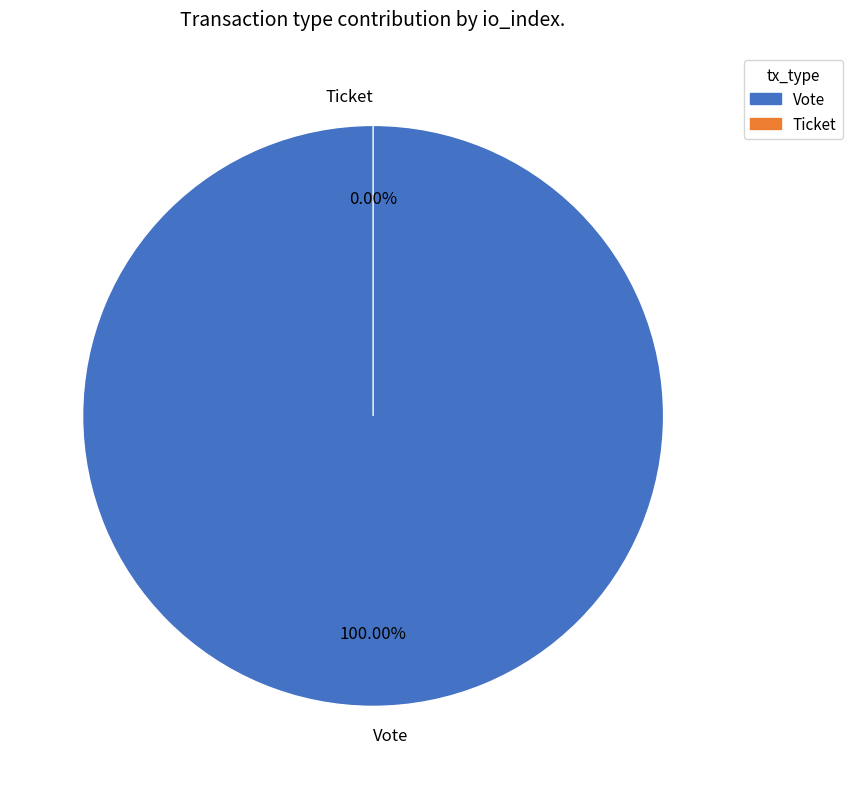

Is the sum of Vote and Ticket greater than half?

Yes